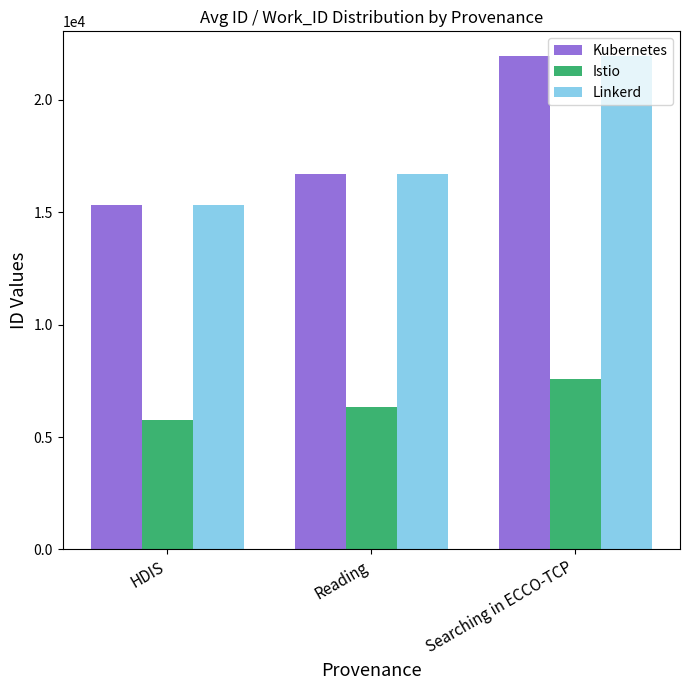

Is the value of Istio at HDIS greater than the value of Kubernetes at Reading?

No